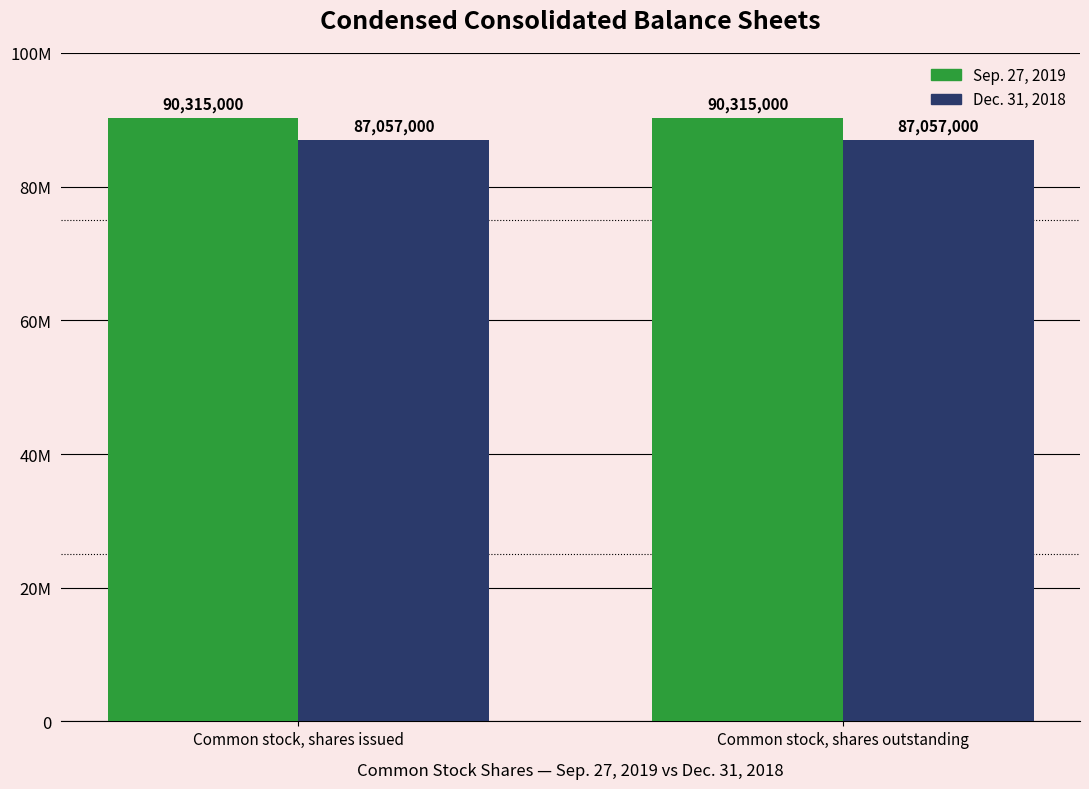

The value of Sep. 27, 2019 at Common stock, shares issued is 35765713. True or false?

False